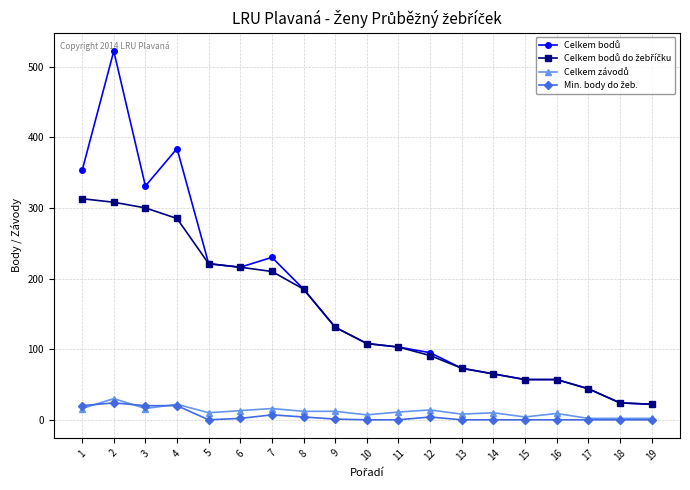

How many data points does each series have?

19